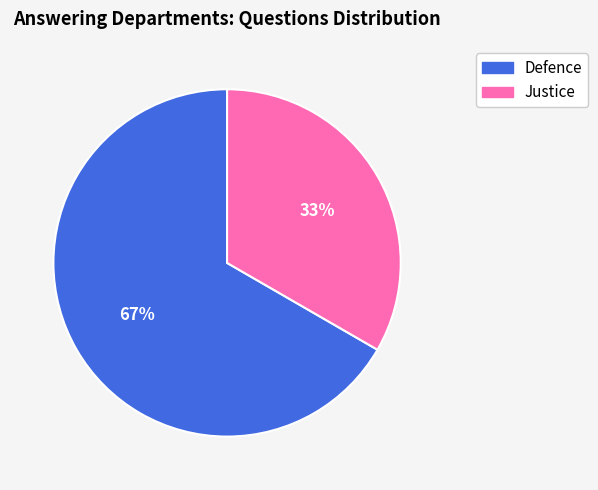

Which category accounts for the majority?

Defence